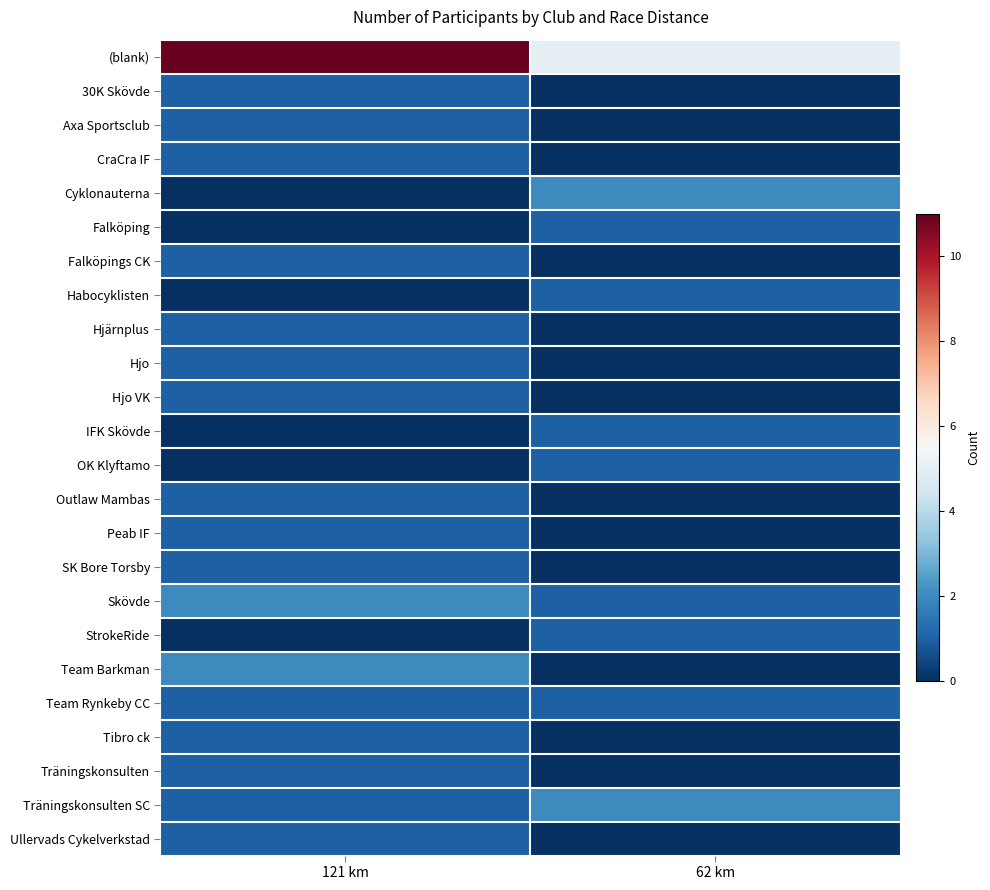

List the series in order of their peak value, highest first.

(blank), Cyklonauterna, Skövde, Team Barkman, Träningskonsulten SC, 30K Skövde, Axa Sportsclub, CraCra IF, Falköping, Falköpings CK, Habocyklisten, Hjärnplus, Hjo, Hjo VK, IFK Skövde, OK Klyftamo, Outlaw Mambas, Peab IF, SK Bore Torsby, StrokeRide, Team Rynkeby CC, Tibro ck, Träningskonsulten, Ullervads Cykelverkstad